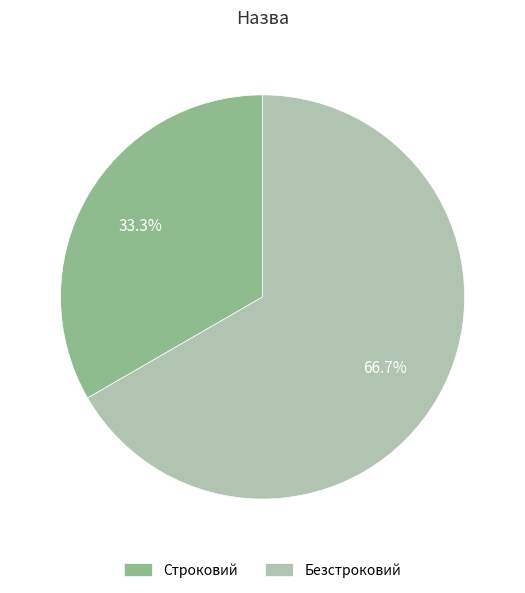

To the nearest percent, what percentage of the pie is Строковий?

33%